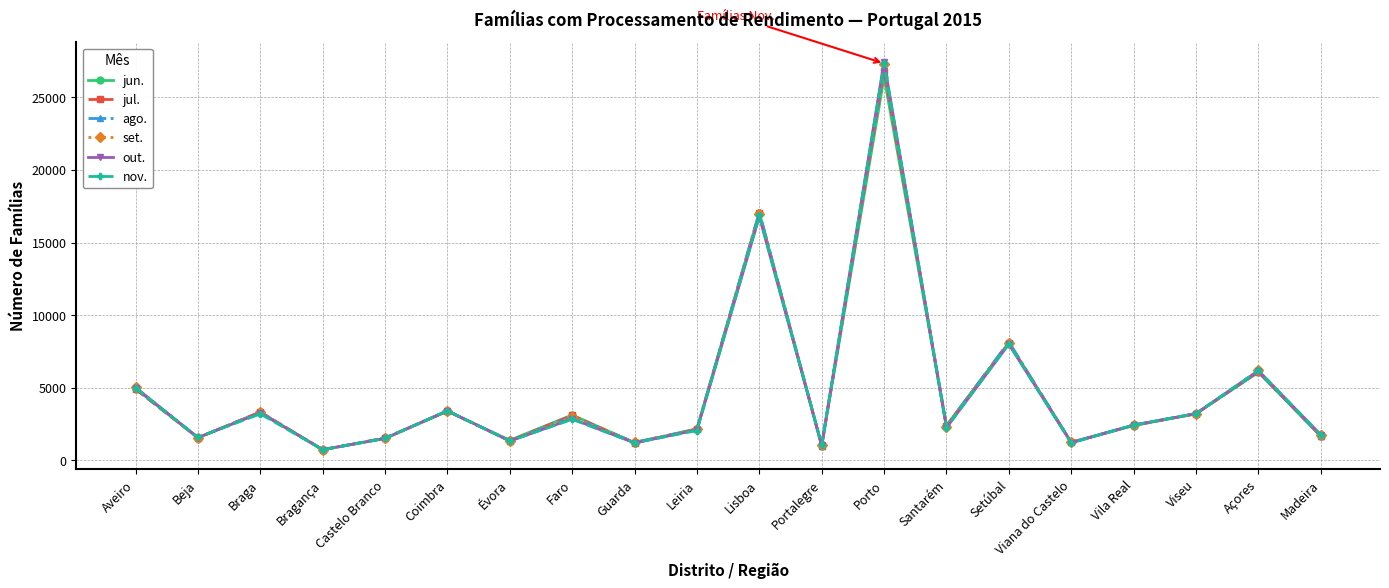

True or false: jul. has a value of 2406 at Vila Real.

True